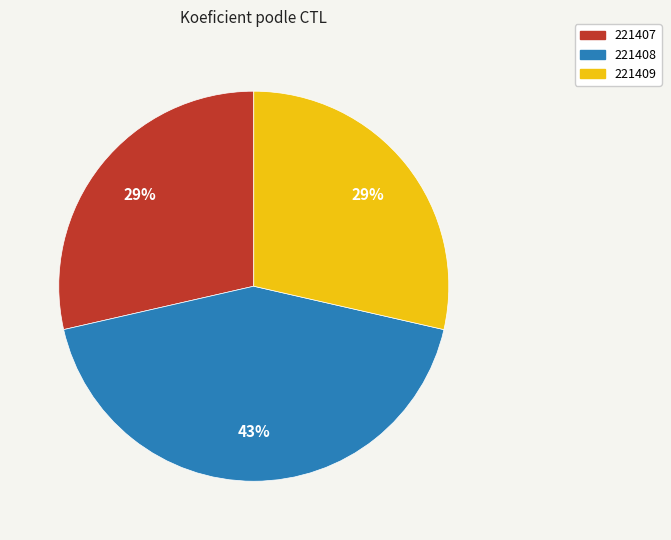

Is the sum of 221408 and 221409 greater than half?

Yes